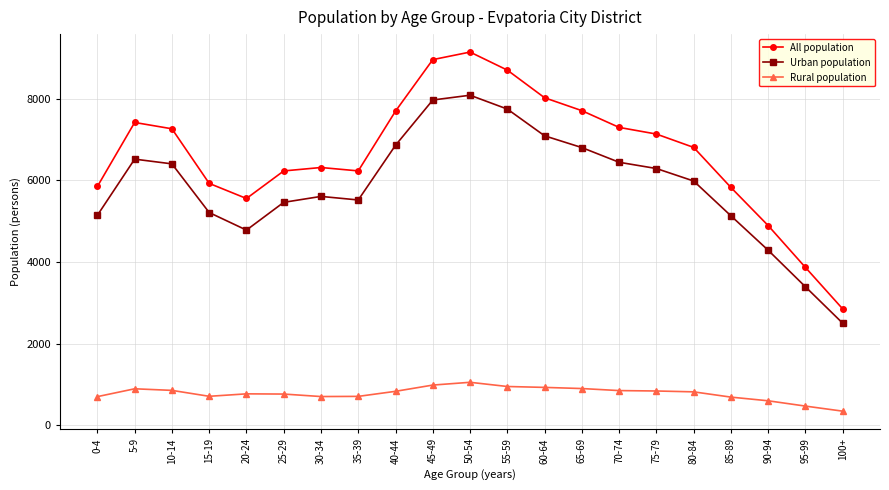

True or false: All population and Urban population intersect in this chart.

False